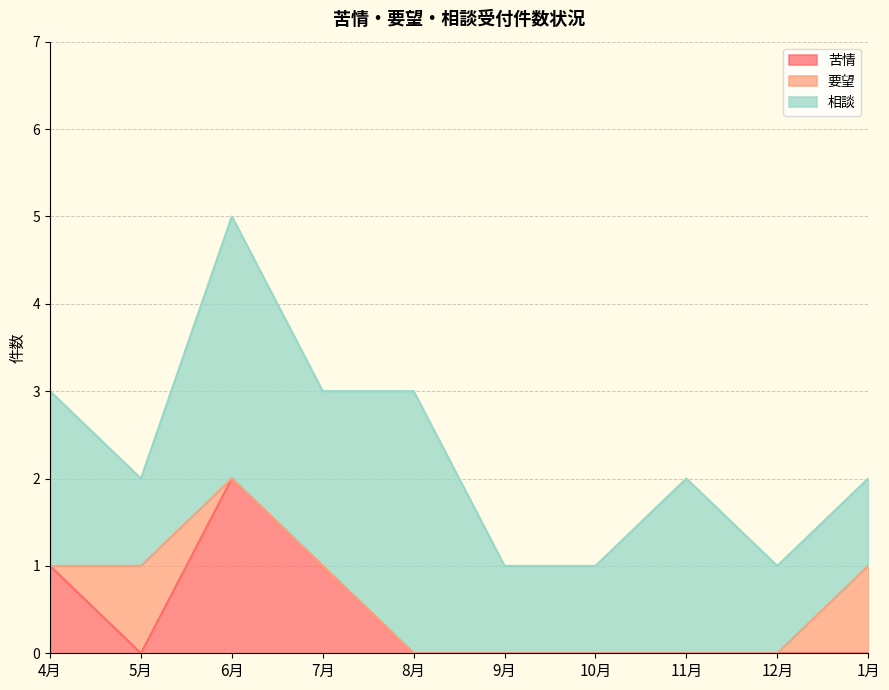

What are all the series names shown in the legend?

苦情, 要望, 相談